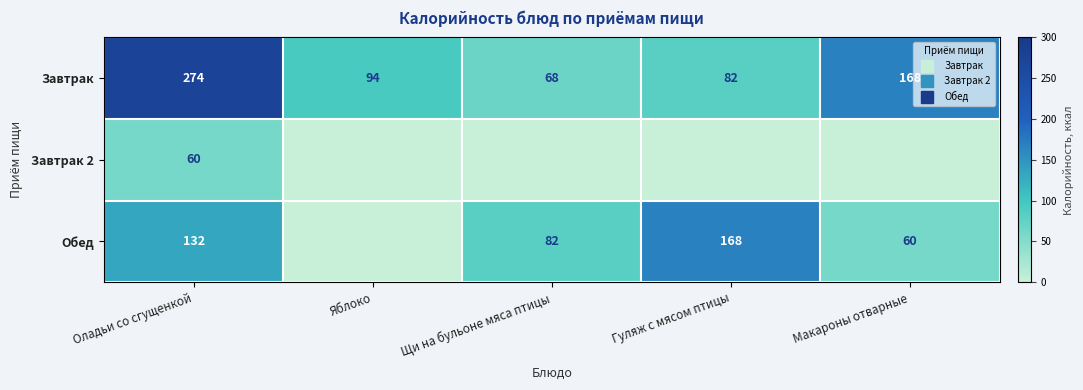

True or false: Завтрак 2 has a value of -19 at Макароны отварные.

False